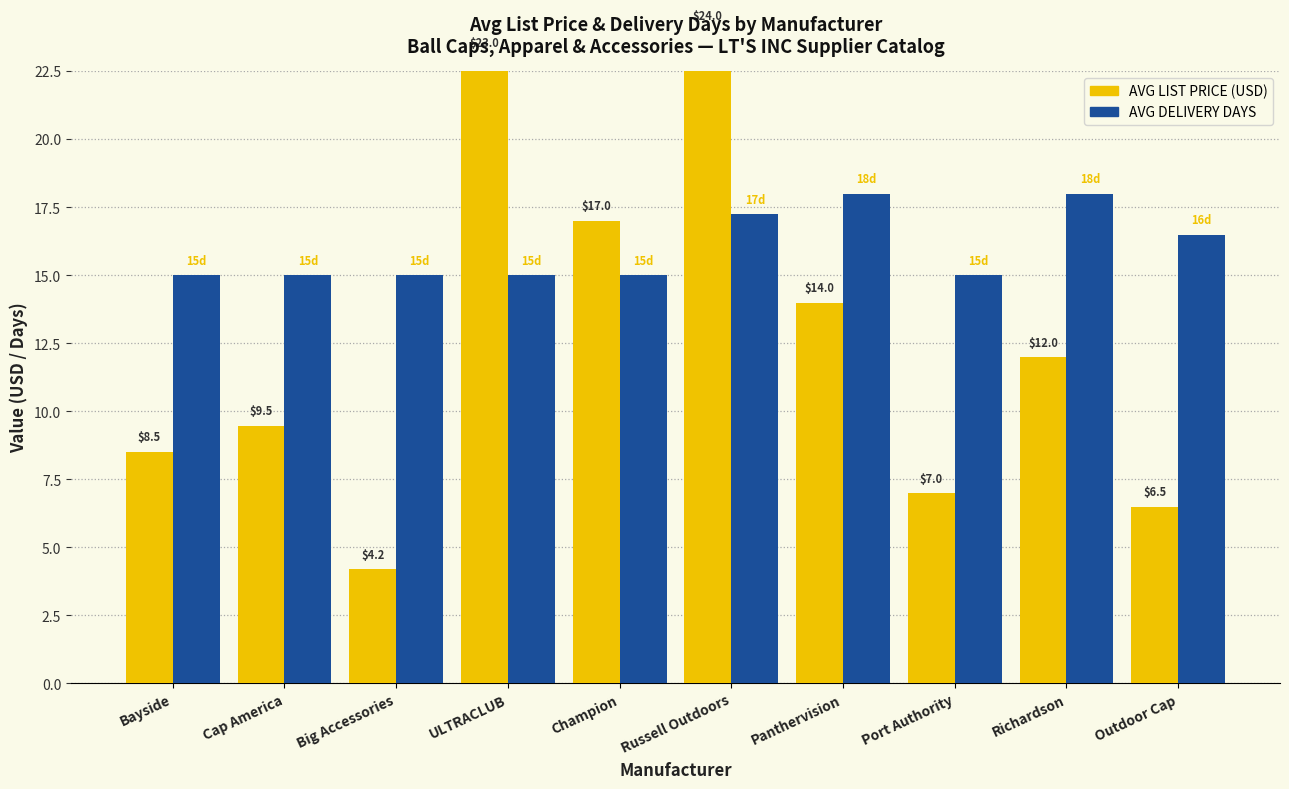

What is the total value across all series at Richardson?

30.0